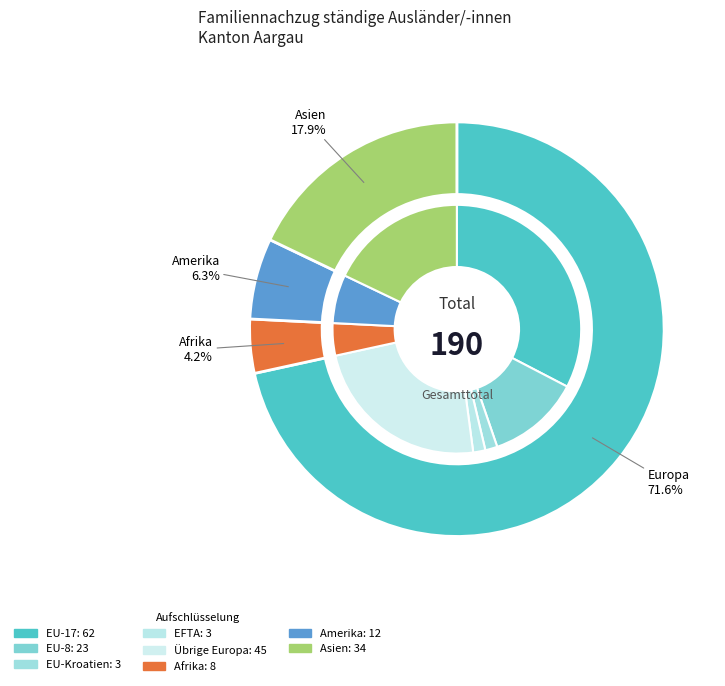

What is the largest slice in the pie chart?

Europa